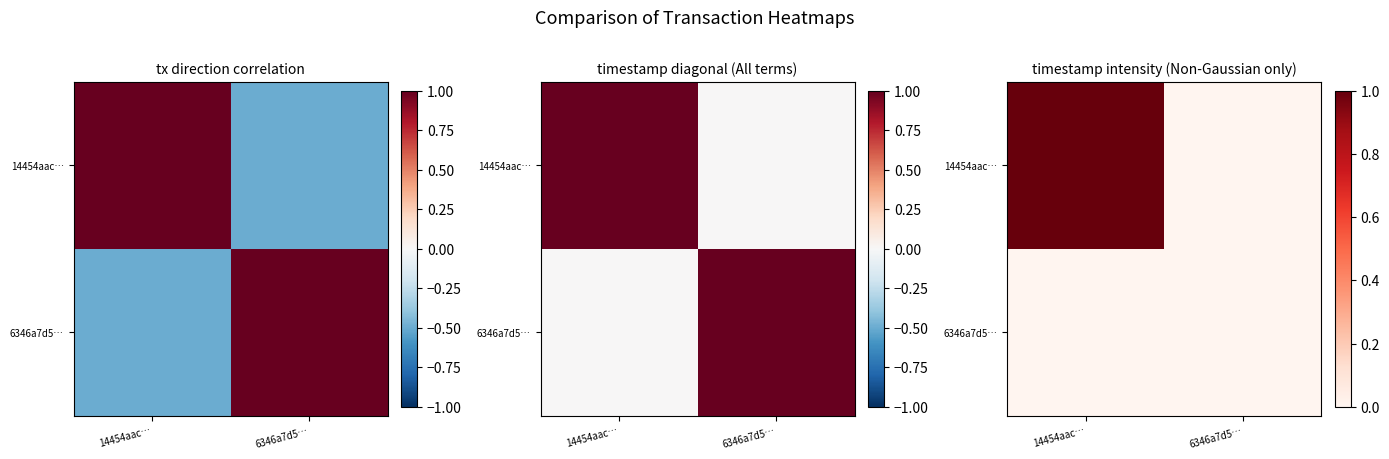

Which series has the largest range (max minus min)?

14454aac…